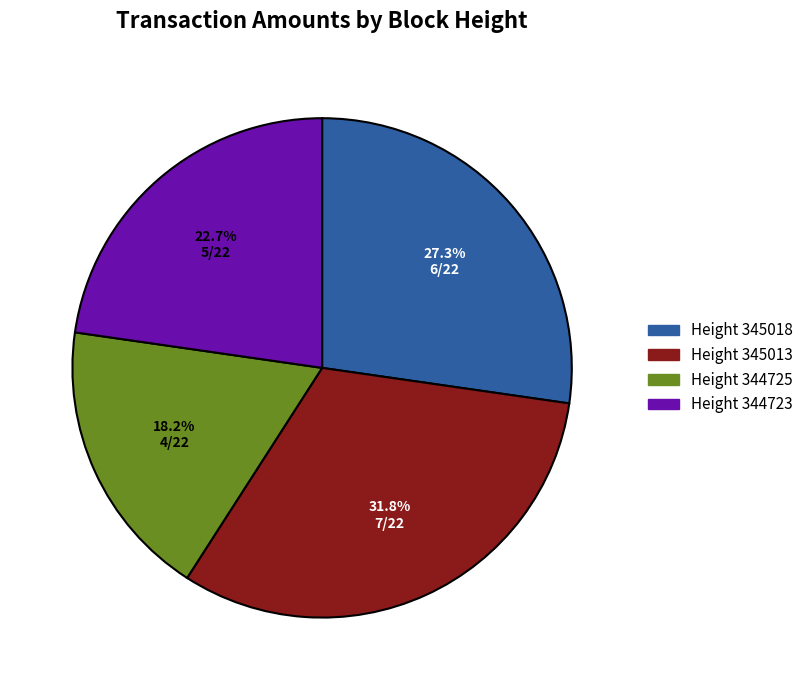

Does any single category account for the majority?

No